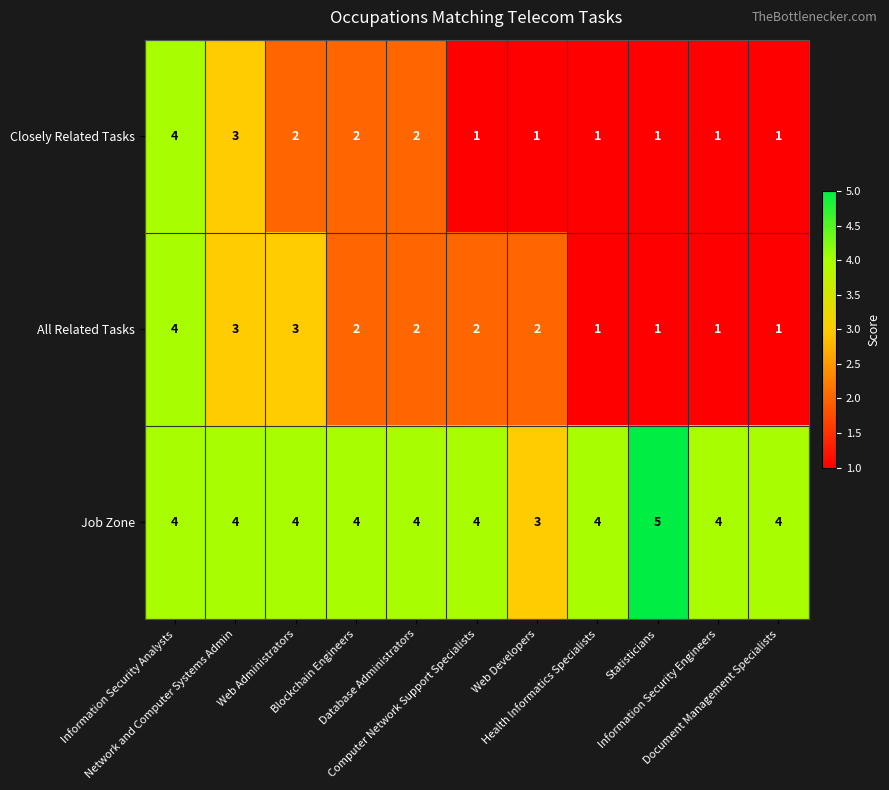

How many Closely Related Tasks values are between 1 and 2?

9